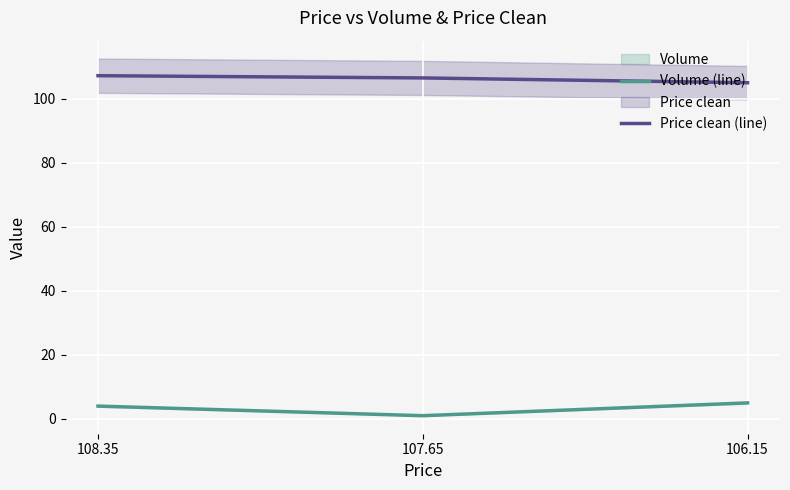

At which label does Volume (line) first exceed 4?

106.15